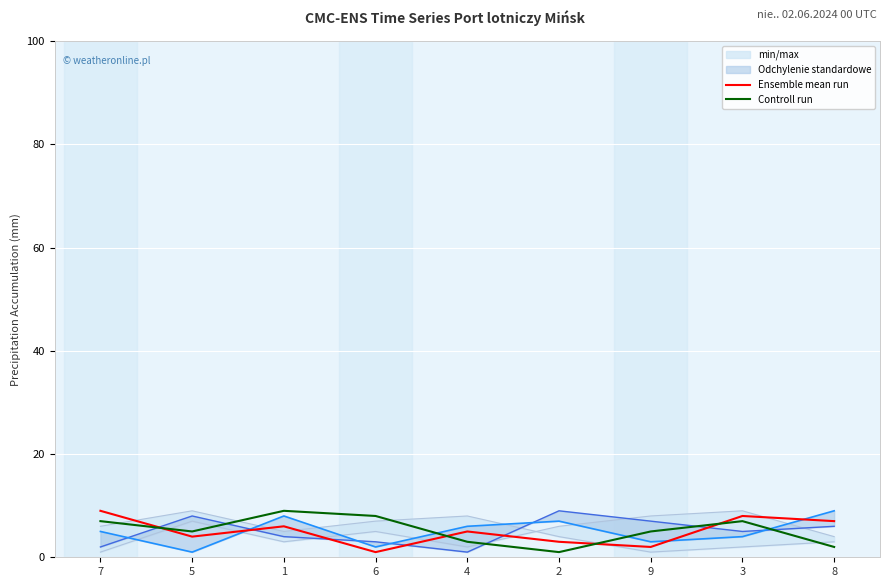

In Controll run, how many points are lower than both neighbors (excluding endpoints)?

2